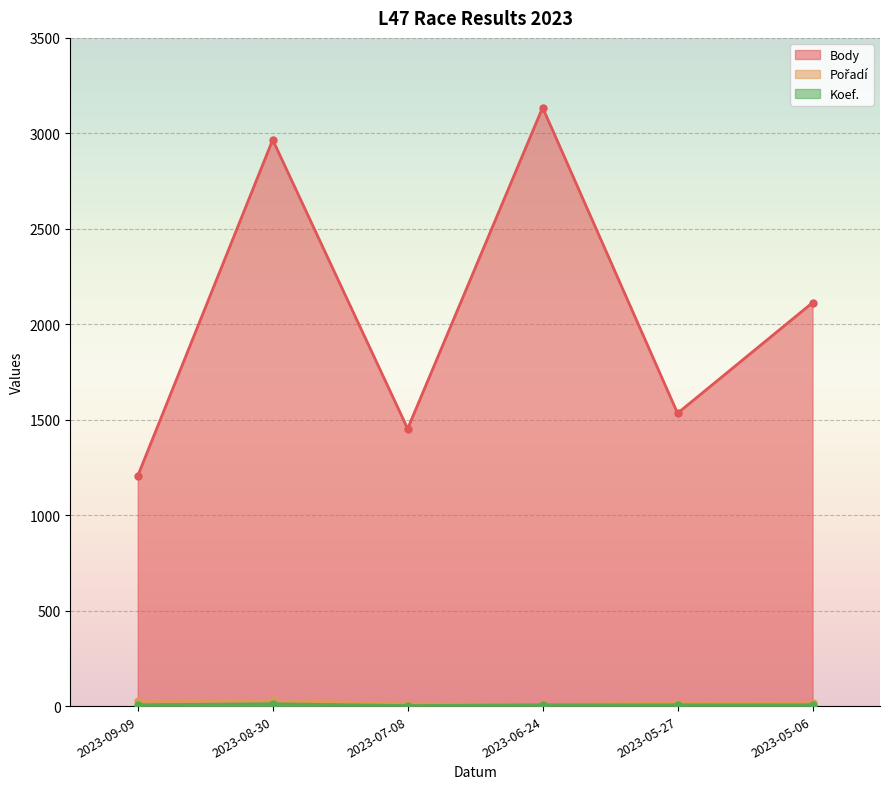

Where does the Body series first go above 2113?

2023-08-30